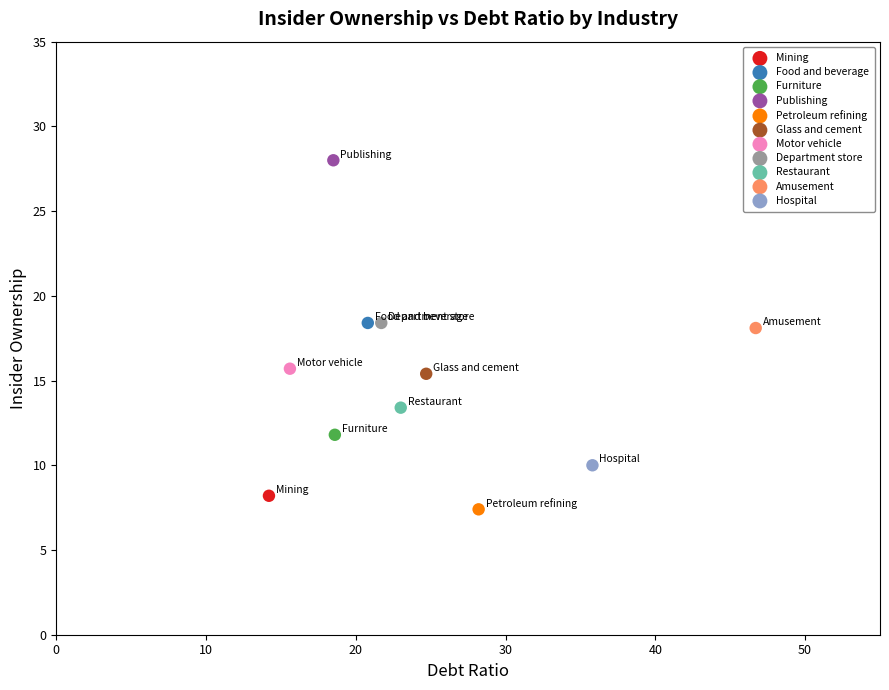

What are all the series names shown in the legend?

Mining, Food and beverage, Furniture, Publishing, Petroleum refining, Glass and cement, Motor vehicle, Department store, Restaurant, Amusement, Hospital